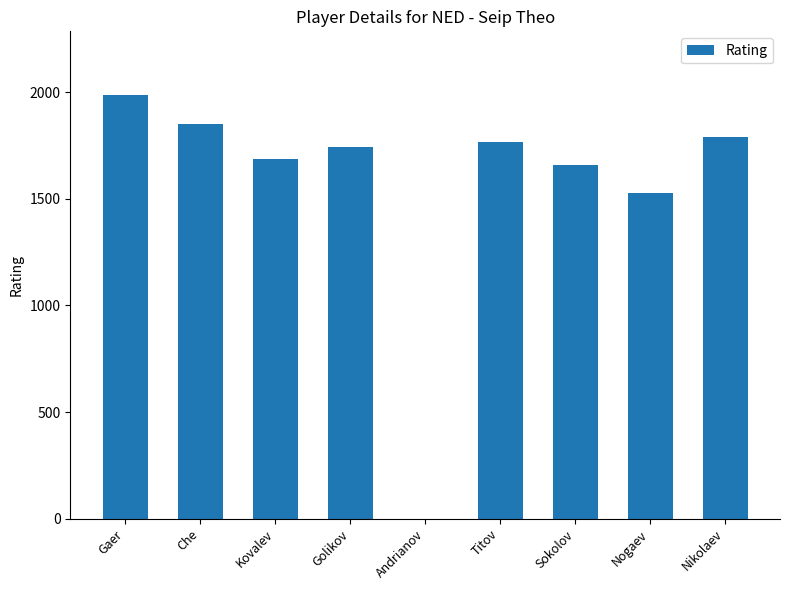

Reading left to right, list all the values displayed in this chart.

Gaer=1987	Che=1849	Kovalev=1686	Golikov=1742	Andrianov=0	Titov=1764	Sokolov=1660	Nogaev=1529	Nikolaev=1790